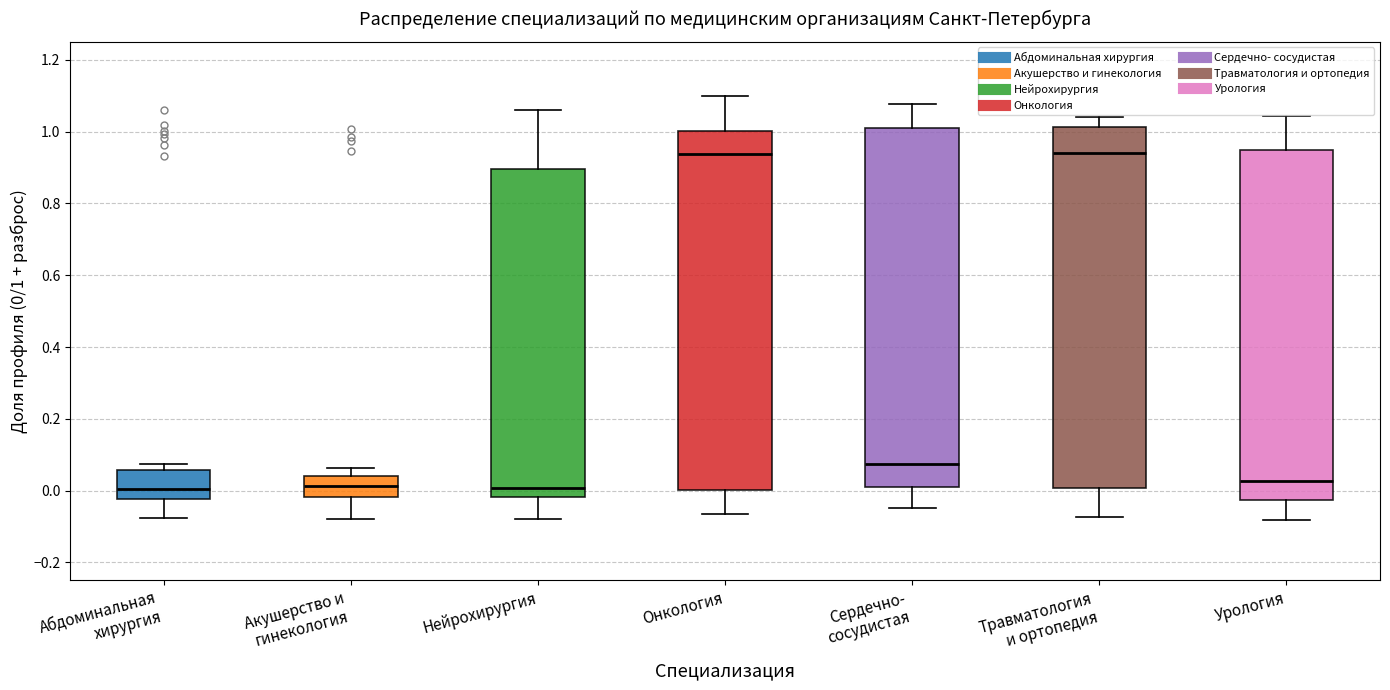

Reading left to right, transcribe this box plot: for each box, give where its median line is, the range the box spans, and where its two whiskers end, as read against the y-axis. The values are not printed on the chart, so give them approximately, as read against the axis.

Абдоминальная хирургия: median 0.00, box -0.02 to 0.06, whiskers -0.08 to 0.08
Акушерство и гинекология: median 0.02, box -0.02 to 0.04, whiskers -0.08 to 0.06
Нейрохирургия: median 0.00, box -0.02 to 0.90, whiskers -0.08 to 1.06
Онкология: median 0.94, box 0.00 to 1.00, whiskers -0.06 to 1.10
Сердечно- сосудистая: median 0.08, box 0.00 to 1.02, whiskers -0.04 to 1.08
Травматология и ортопедия: median 0.94, box 0.00 to 1.02, whiskers -0.08 to 1.04
Урология: median 0.02, box -0.02 to 0.94, whiskers -0.08 to 1.04